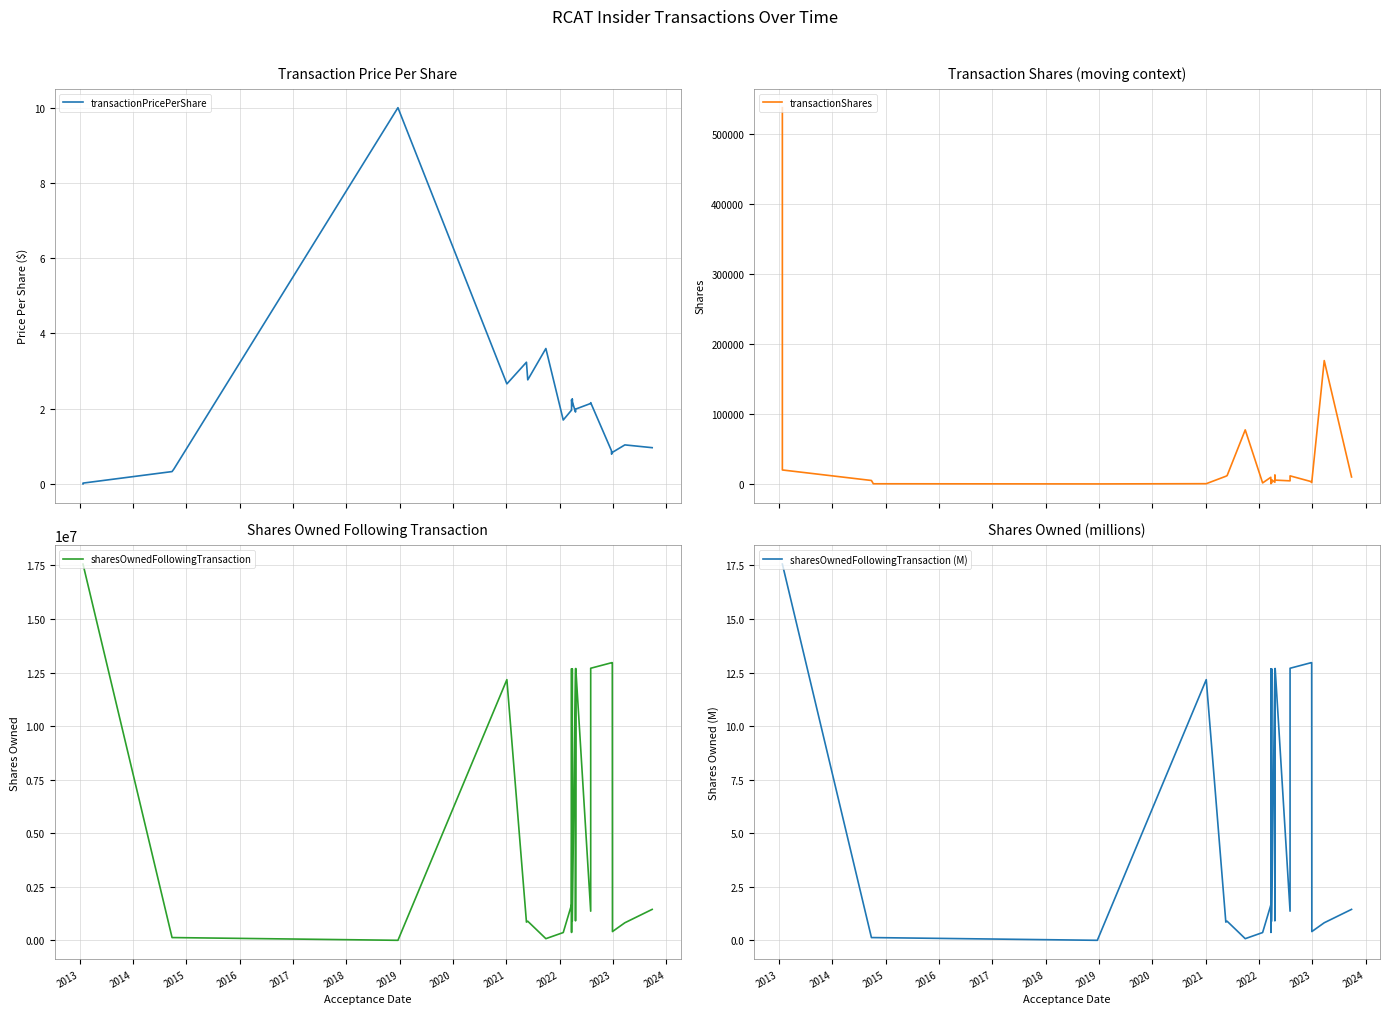

The transactionShares series shows 152.0 at 2016. True or false?

False